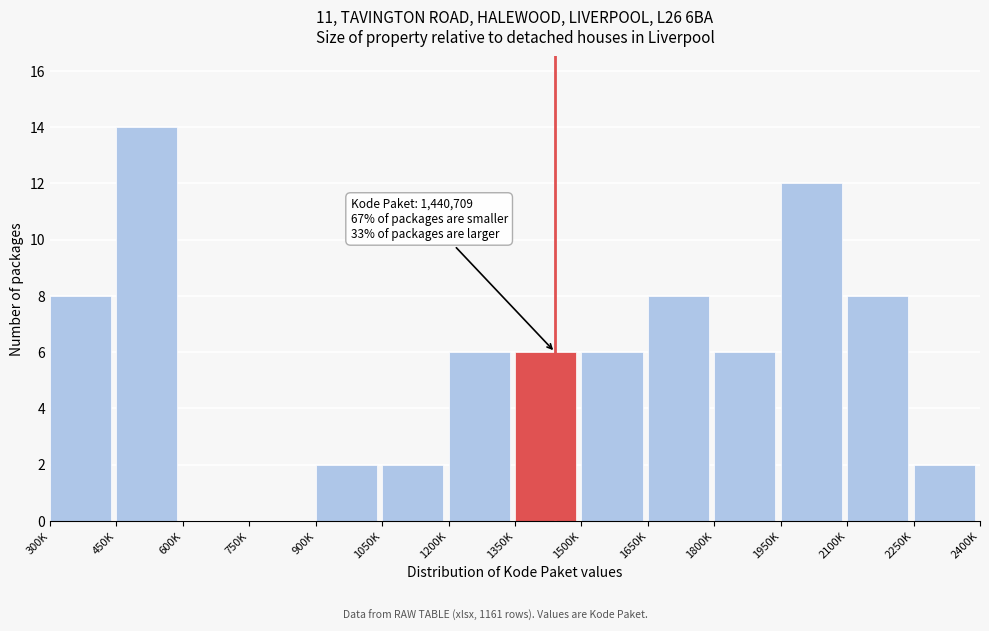

Reading left to right, what are all the values shown in this chart?

300K=8	450K=14	600K=0	750K=0	900K=2	1050K=2	1200K=6	1350K=6	1500K=6	1650K=8	1800K=6	1950K=12	2100K=8	2250K=2